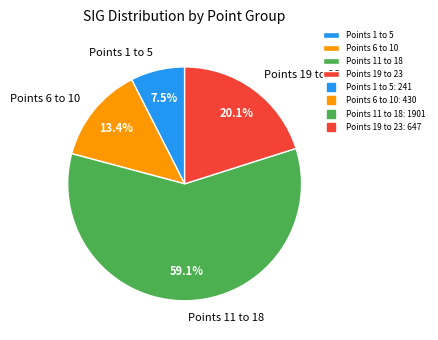

To the nearest percent, what is the difference between the largest and smallest slice percentages?

52%